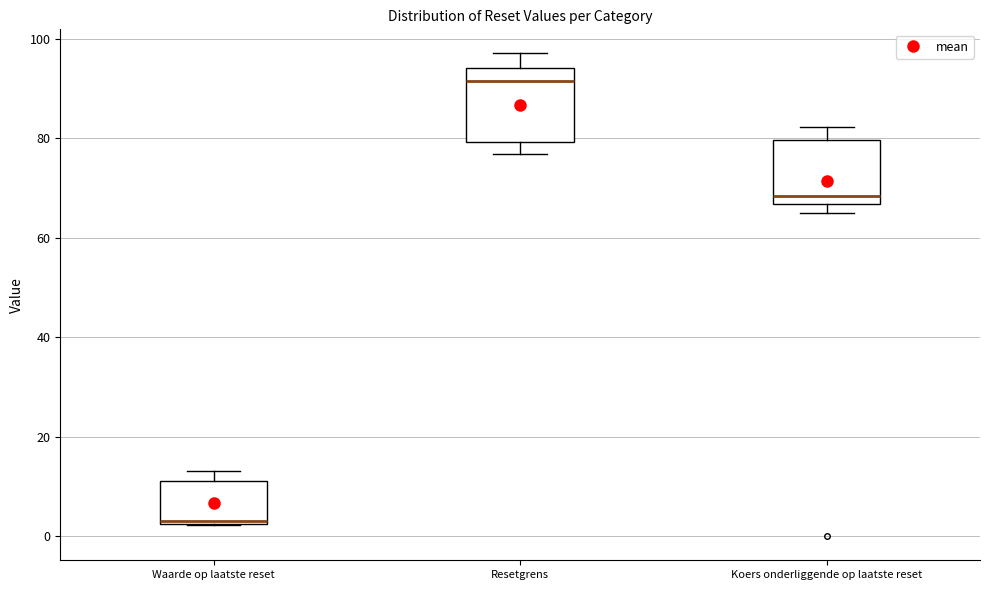

Where is the lower edge of the box for Koers onderliggende op laatste reset on the y-axis? The values are not printed on the chart, so give them approximately, as read against the axis.

66